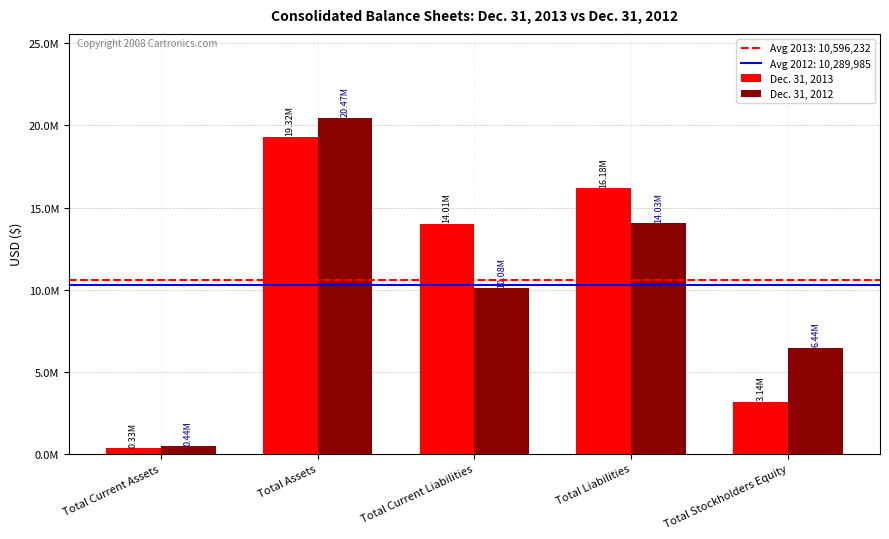

Rank the series by their maximum value, from highest to lowest.

Dec. 31, 2012, Dec. 31, 2013